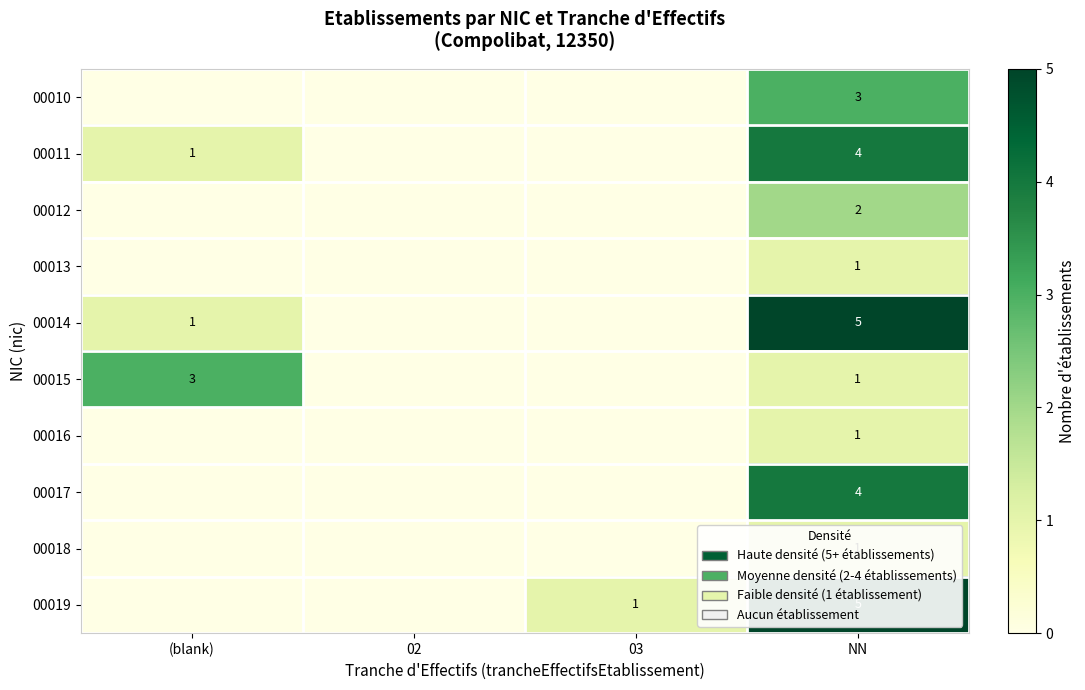

The 00010 series shows 5 at NN. True or false?

False